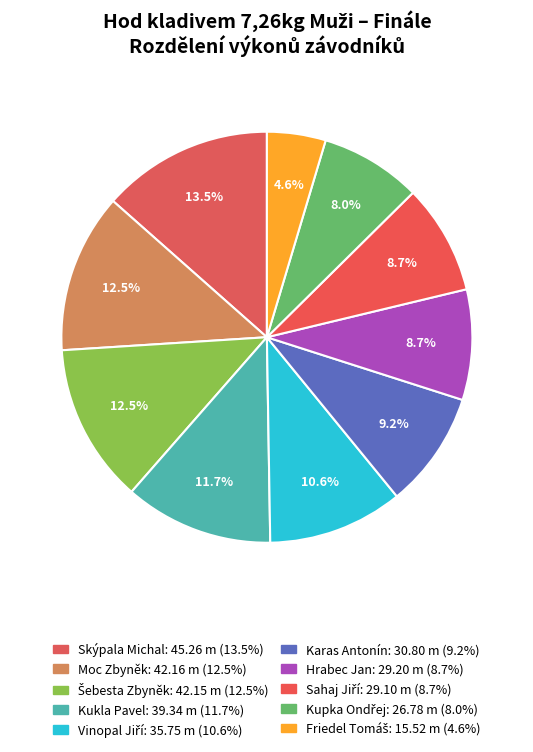

How many slices are in this pie chart?

10